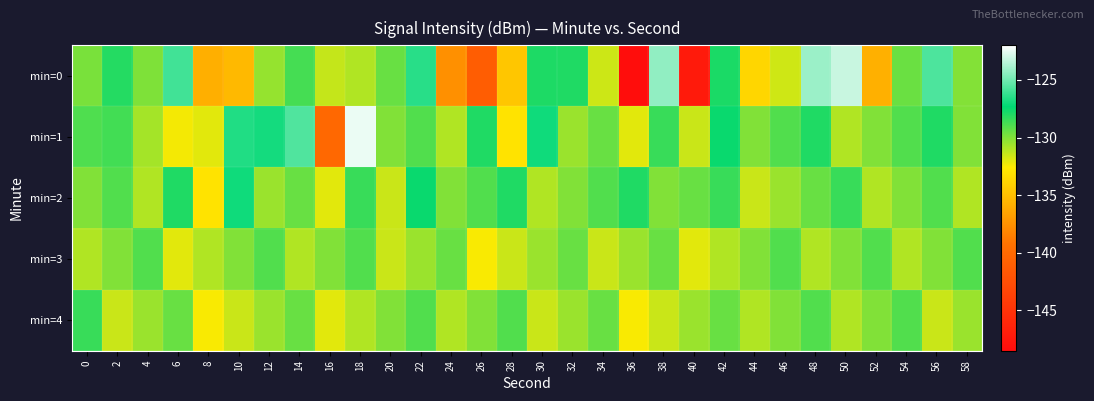

Reading left to right, extract all data points from this chart.

min=0: 0=-129.8	2=-128.1	4=-130.0	6=-126.0	8=-135.8	10=-135.3	12=-130.4	14=-128.8	16=-131.4	18=-131.0	20=-129.5	22=-126.5	24=-137.6	26=-141.1	28=-134.6	30=-127.9	32=-128.0	34=-131.5	36=-148.4	38=-124.3	40=-147.2	42=-127.9	44=-133.7	46=-131.6	48=-124.1	50=-123.2	52=-135.8	54=-129.5	56=-125.7	58=-130.1
min=1: 0=-129.0	2=-128.7	4=-130.7	6=-132.4	8=-132.0	10=-126.6	12=-126.9	14=-125.7	16=-140.1	18=-122.5	20=-130.0	22=-129.0	24=-131.0	26=-128.0	28=-133.0	30=-127.0	32=-130.5	34=-129.5	36=-132.0	38=-128.5	40=-131.5	42=-127.5	44=-130.0	46=-129.0	48=-128.0	50=-131.0	52=-130.0	54=-129.0	56=-128.0	58=-130.0
min=2: 0=-130.0	2=-129.0	4=-131.0	6=-128.0	8=-133.0	10=-127.0	12=-130.5	14=-129.5	16=-132.0	18=-128.5	20=-131.5	22=-127.5	24=-130.0	26=-129.0	28=-128.0	30=-131.0	32=-130.0	34=-129.0	36=-128.0	38=-130.0	40=-129.5	42=-128.5	44=-131.5	46=-130.5	48=-129.5	50=-128.5	52=-131.0	54=-130.0	56=-129.0	58=-131.0
min=3: 0=-131.0	2=-130.0	4=-129.0	6=-132.0	8=-131.0	10=-130.0	12=-129.0	14=-131.0	16=-130.0	18=-129.0	20=-131.5	22=-130.5	24=-129.5	26=-132.5	28=-131.5	30=-130.5	32=-129.5	34=-131.5	36=-130.5	38=-129.5	40=-132.0	42=-131.0	44=-130.0	46=-129.0	48=-131.0	50=-130.0	52=-129.0	54=-131.0	56=-130.0	58=-129.0
min=4: 0=-128.5	2=-131.5	4=-130.5	6=-129.5	8=-132.5	10=-131.5	12=-130.5	14=-129.5	16=-132.0	18=-131.0	20=-130.0	22=-129.0	24=-131.0	26=-130.0	28=-129.0	30=-131.5	32=-130.5	34=-129.5	36=-132.5	38=-131.5	40=-130.5	42=-129.5	44=-131.0	46=-130.0	48=-129.0	50=-131.0	52=-130.0	54=-129.0	56=-131.5	58=-130.5